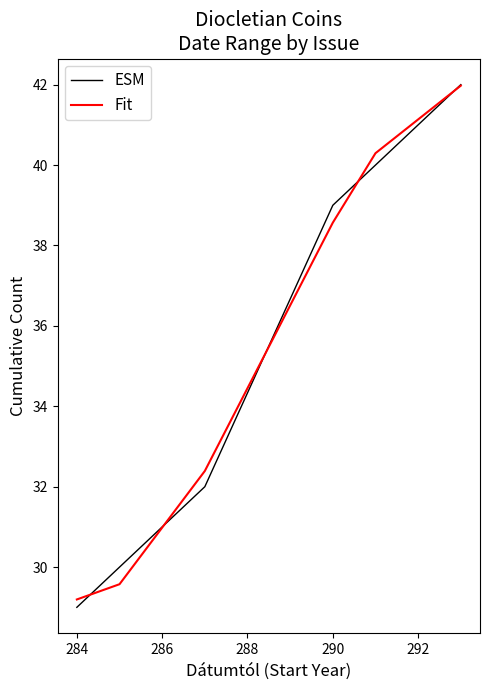

True or false: Fit has more than 1 points higher than both neighbors.

False